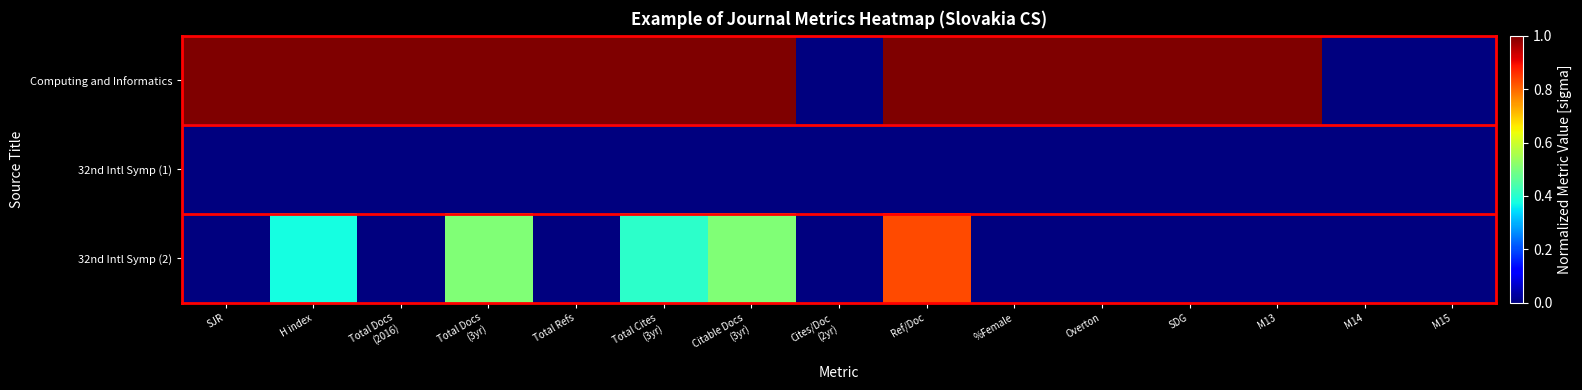

Which series has the largest total across all categories?

Computing and Informatics